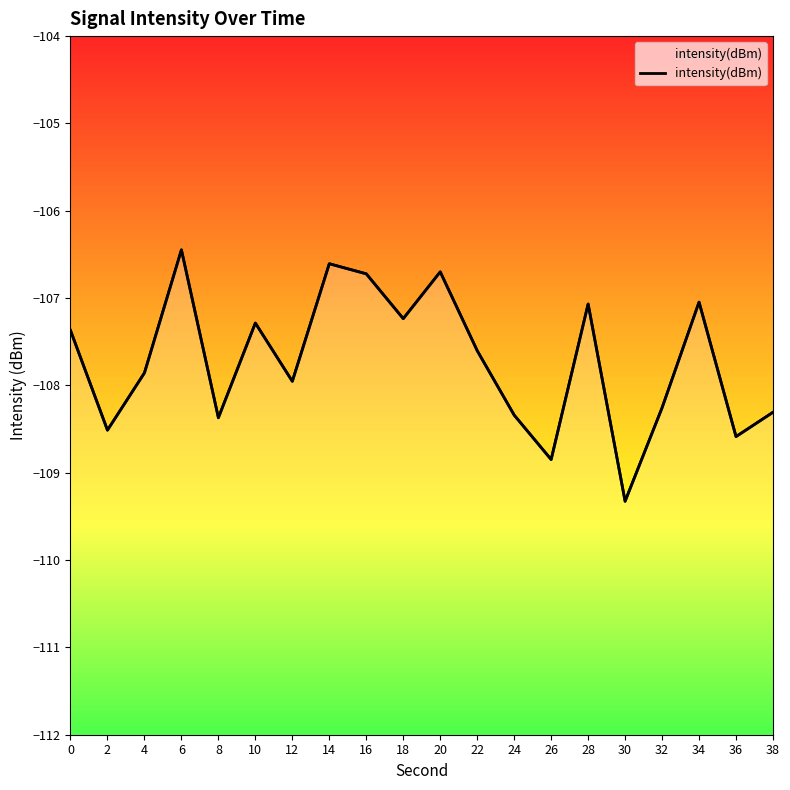

How many interior local peaks (higher than both neighbors) does the data have?

6